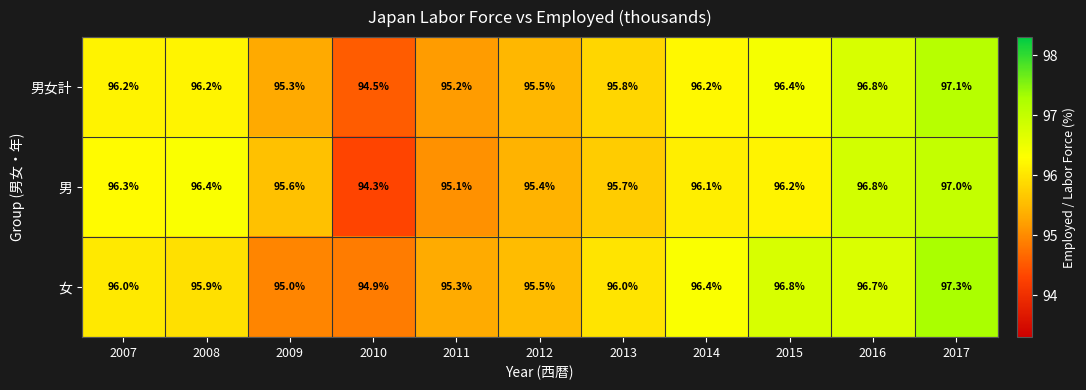

Rank the series by their maximum value, from highest to lowest.

女, 男女計, 男